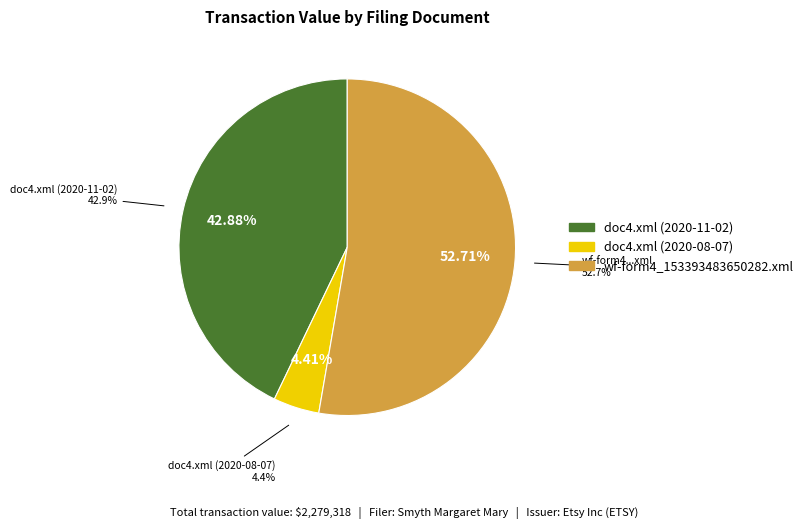

Which slice is the smallest?

doc4.xml (2020-08-07)